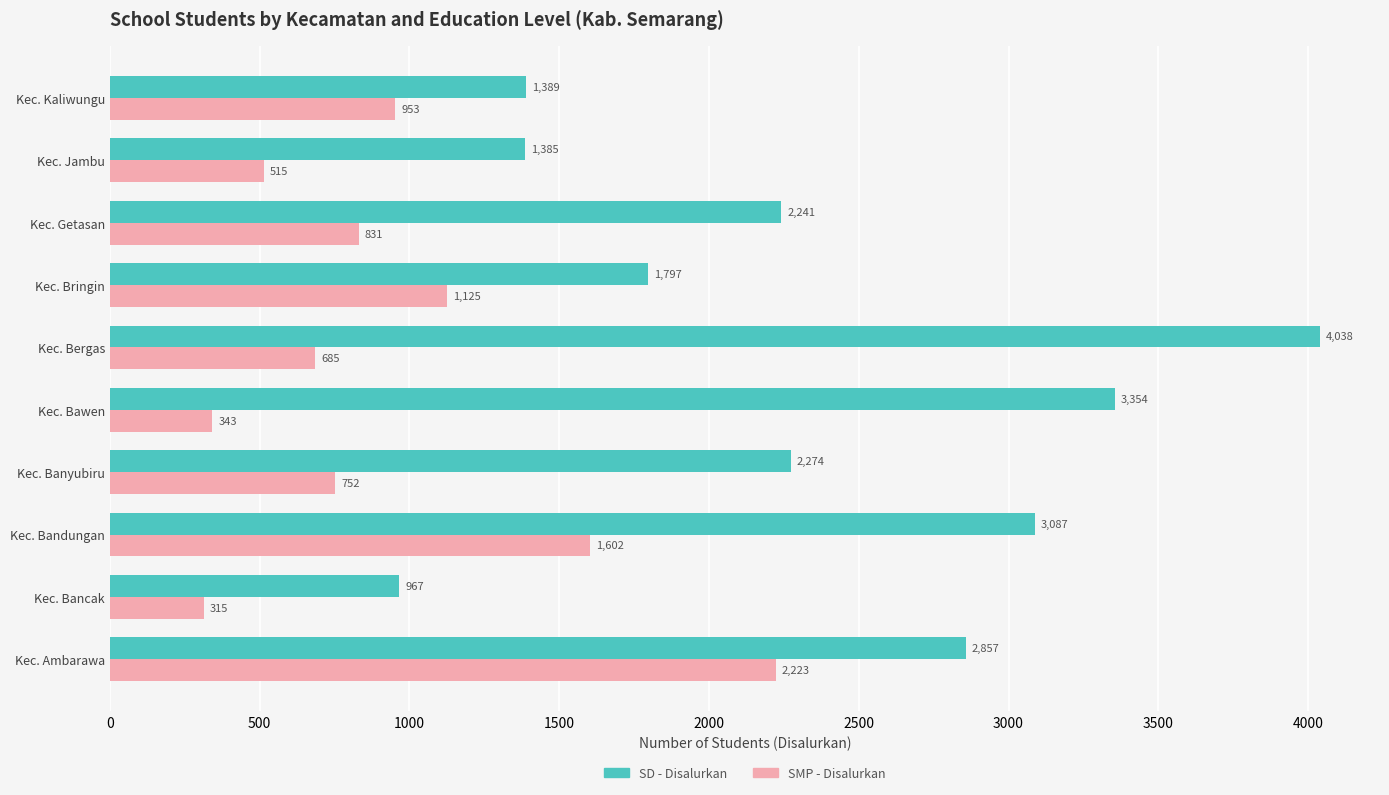

What is the approximate value of SMP - Disalurkan at Kec. Banyubiru?

752